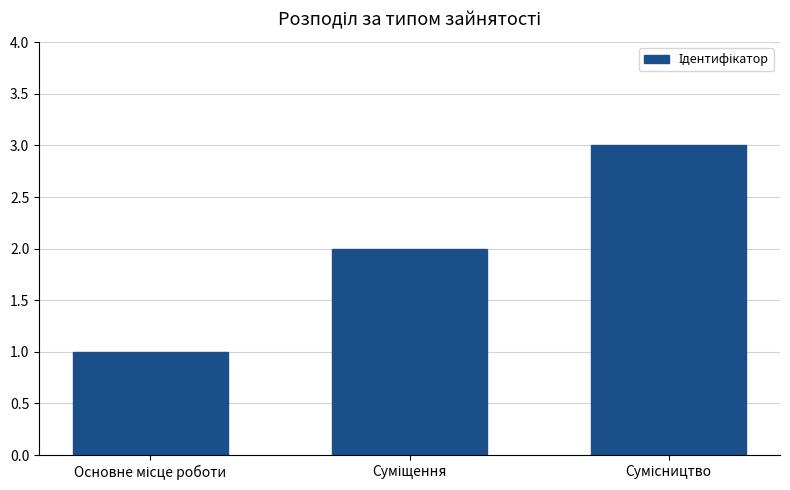

What is the greatest value displayed?

3